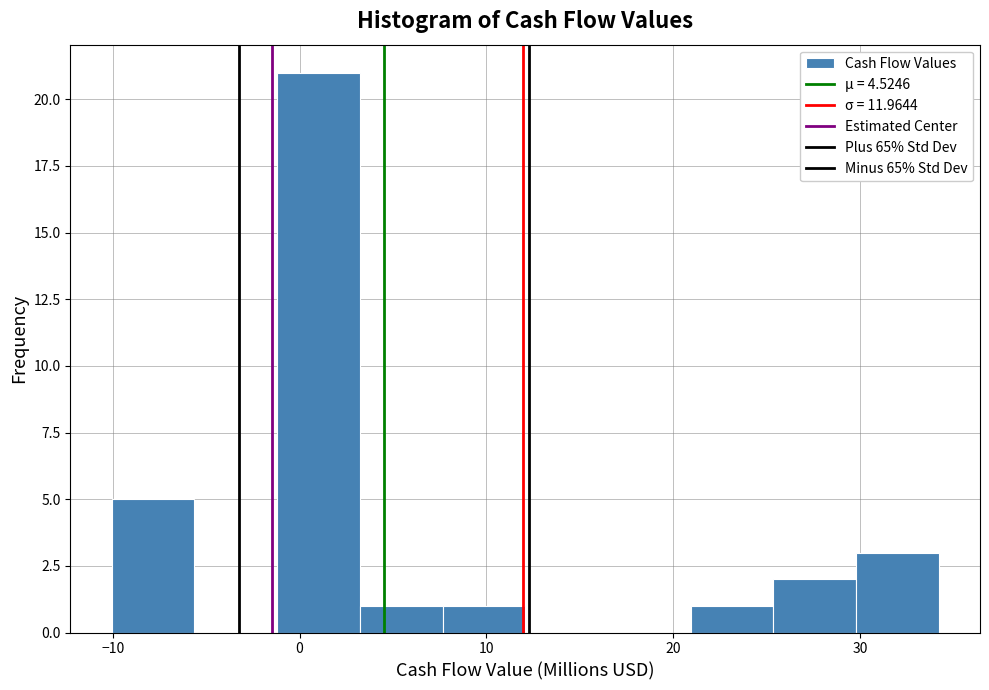

Reading left to right, transcribe this chart: for each bar, give the range it covers on the x-axis and its height. Neither the bar edges nor the heights are printed on the chart, so give them approximately, as read against the axes.

-10 to -6: 5
-6 to -1: 0
-1 to 3: 21
3 to 8: 1
8 to 12: 1
12 to 17: 0
17 to 21: 0
21 to 25: 1
25 to 30: 2
30 to 34: 3